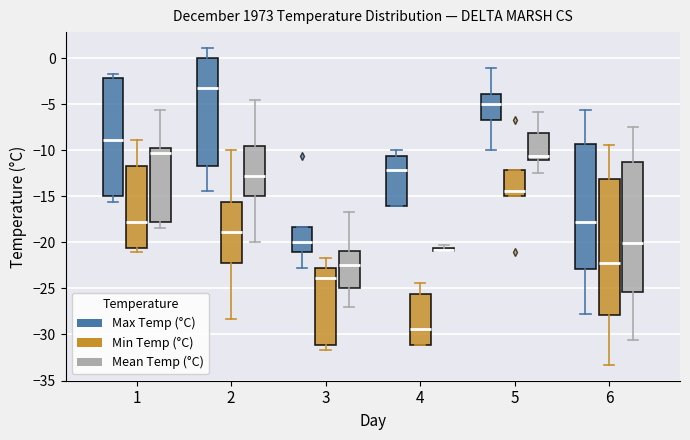

Where is the lower edge of the box for 1 (Max Temp (°C)) on the y-axis? The values are not printed on the chart, so give them approximately, as read against the axis.

-15.0